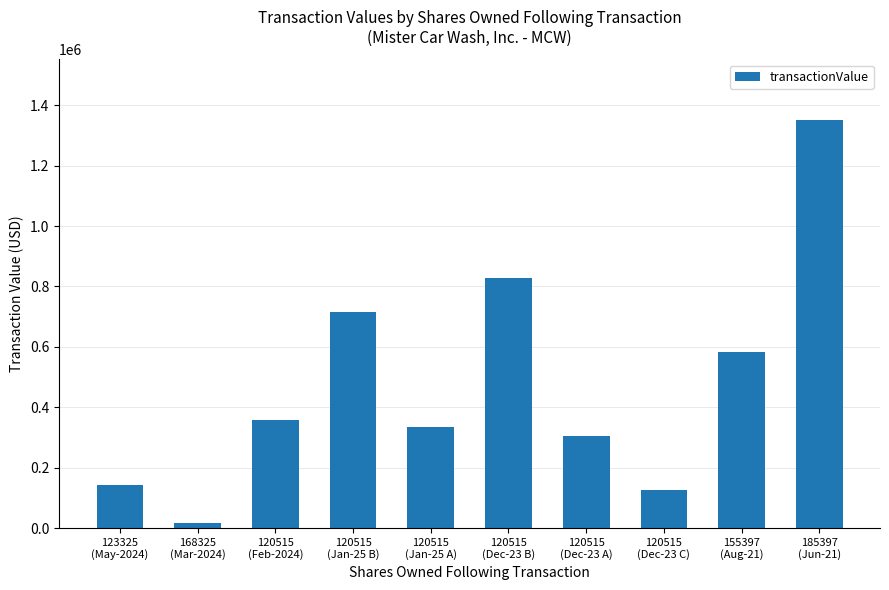

What is the minimum value shown in the chart?

17356